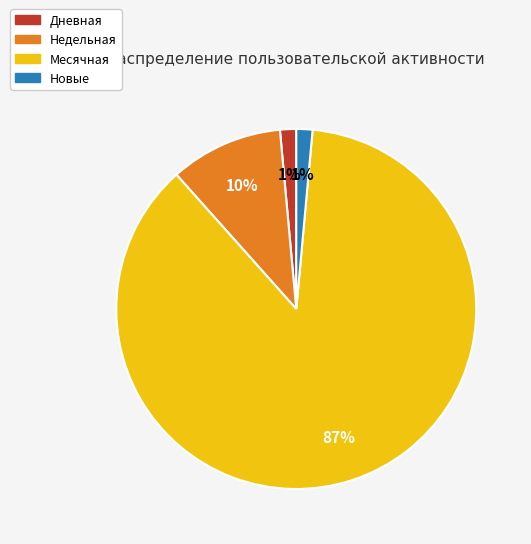

To the nearest percent, what is the average slice percentage?

25%